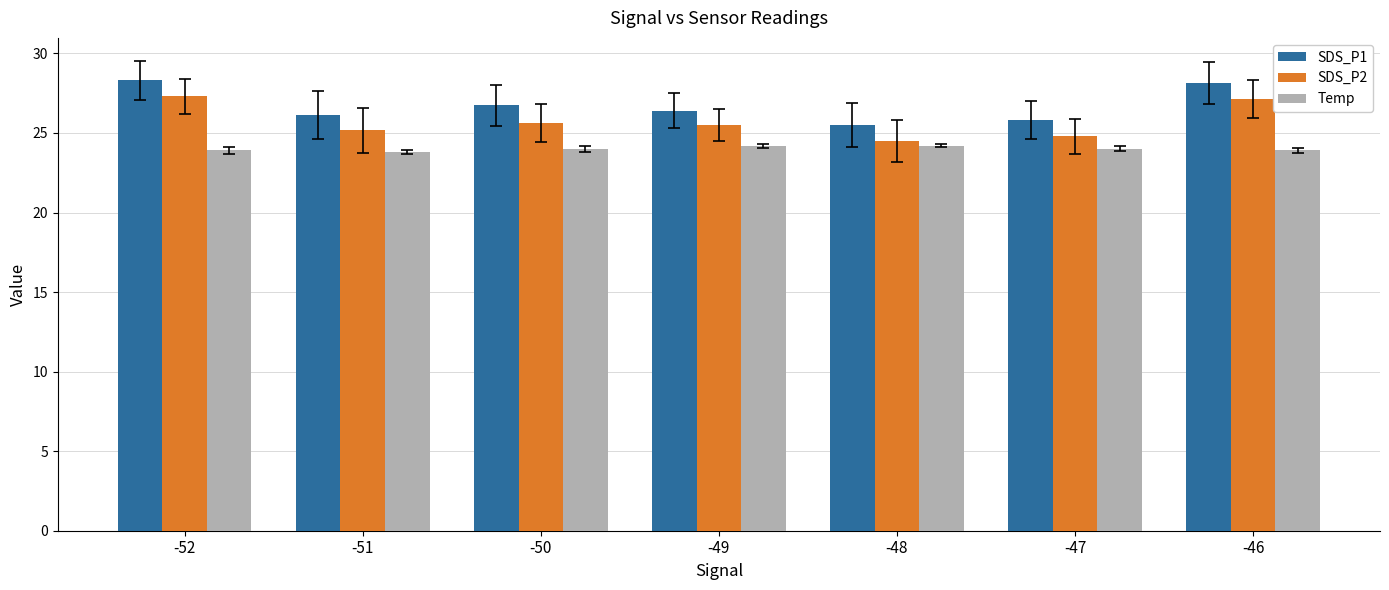

Rank the series by their average value, from lowest to highest.

Temp, SDS_P2, SDS_P1